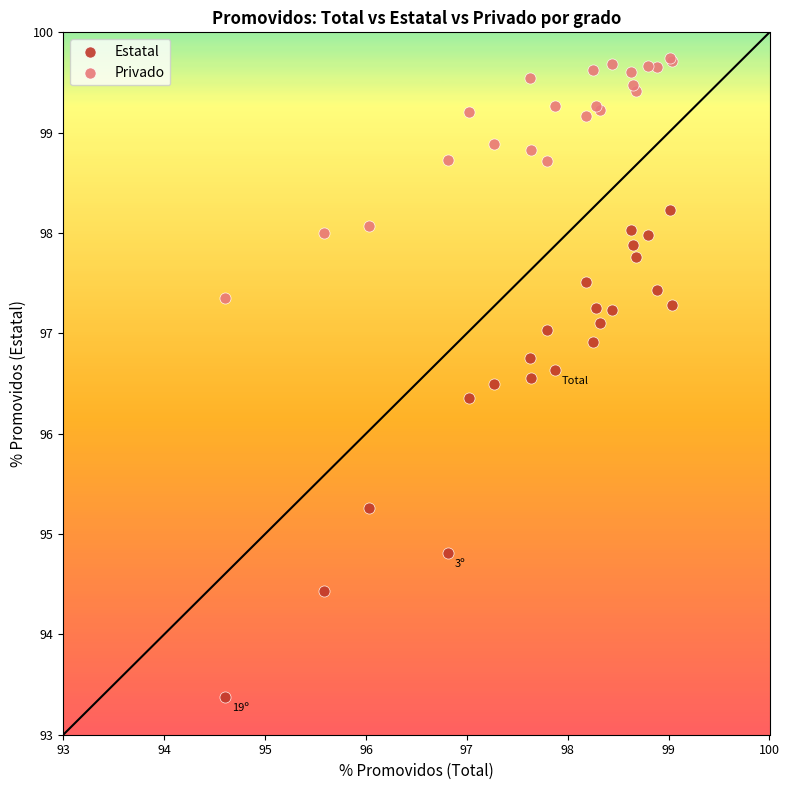

Across all series, what Y value is closest to 96?

96.4